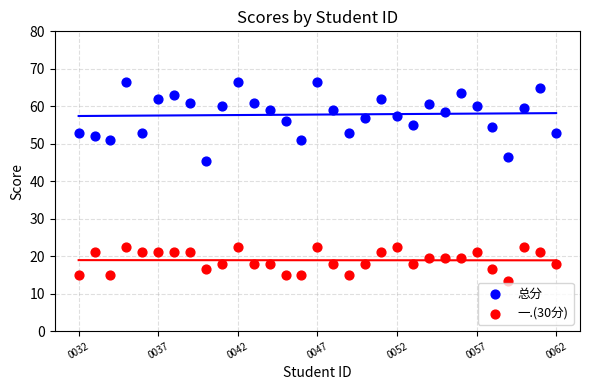

Across all data points, what is the range of Y values (max minus min)?

53.0